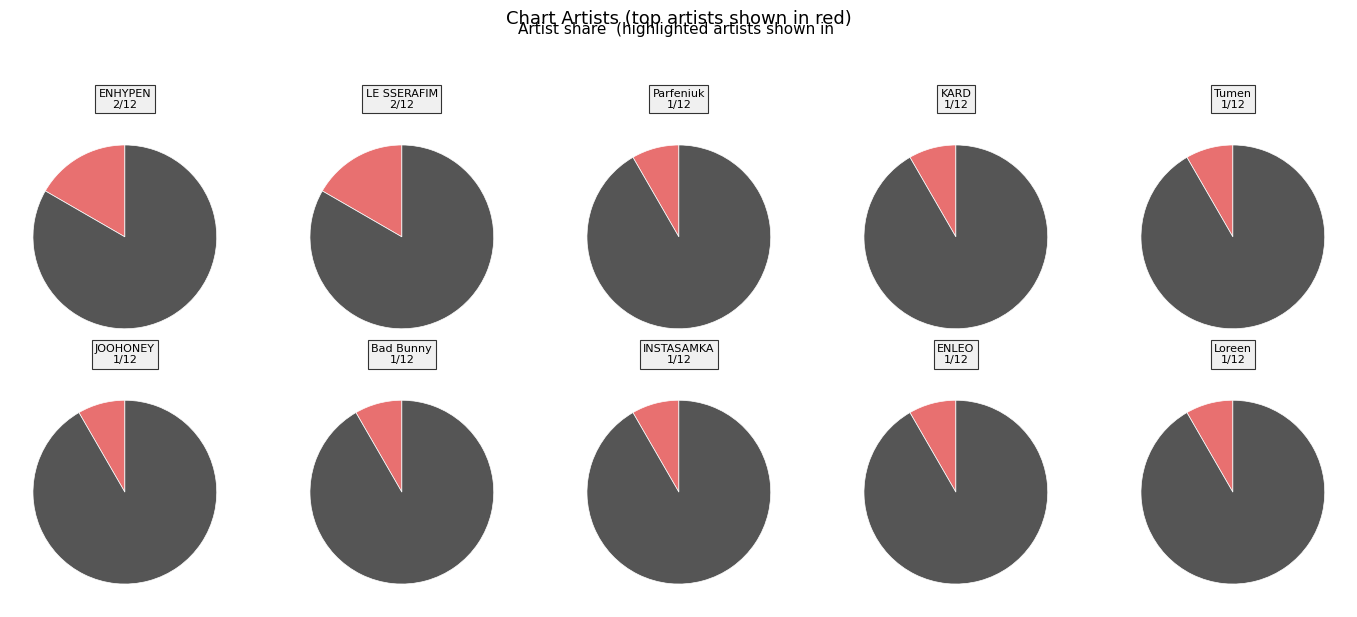

What percentage do Parfeniuk and KARD together represent?

16.7%